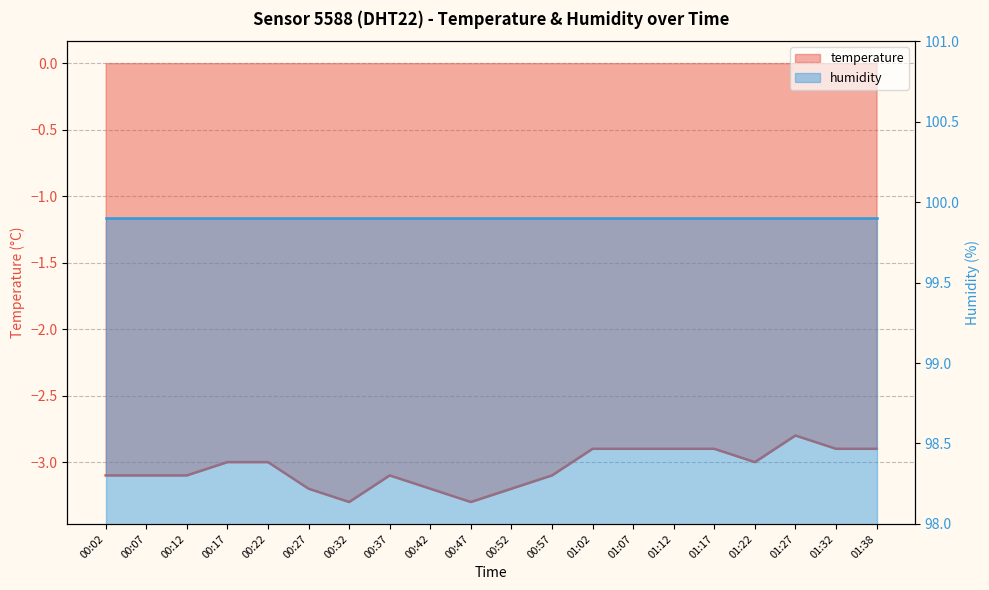

Which label corresponds to the largest value in the chart?

01:27